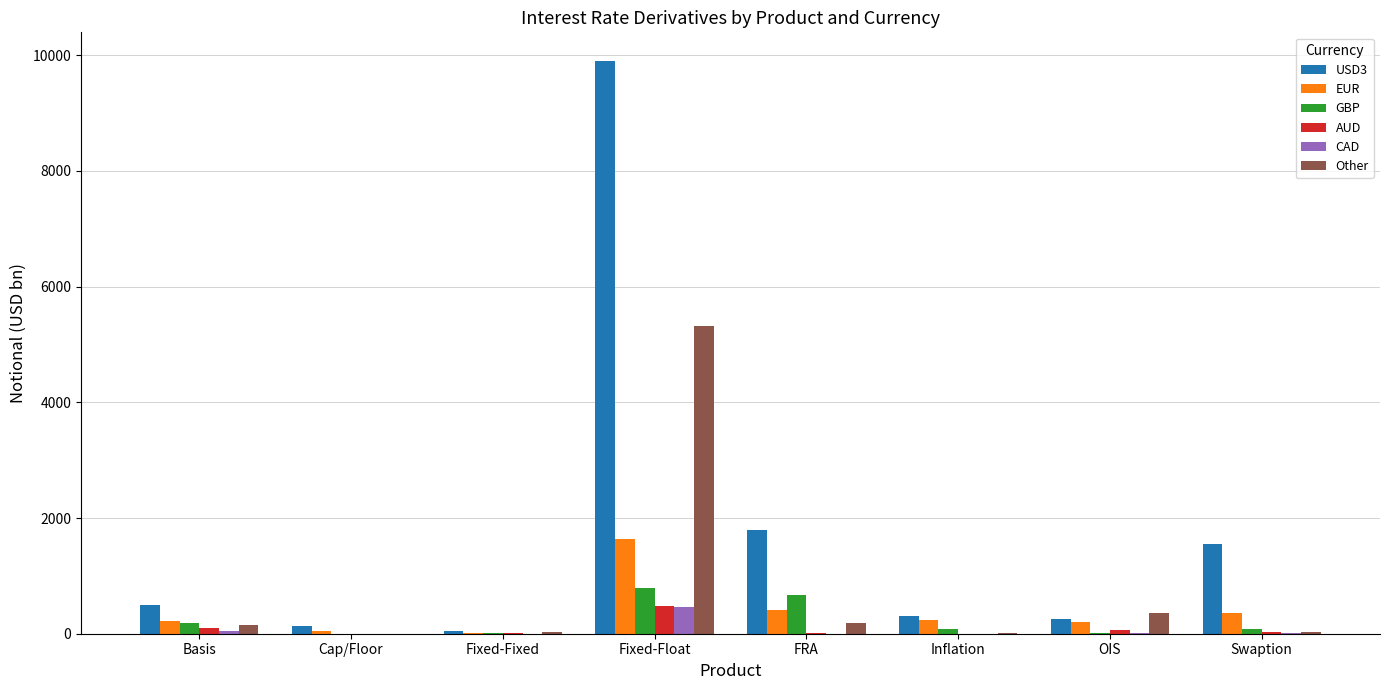

Are the bars grouped side by side (vs. stacked)?

Yes